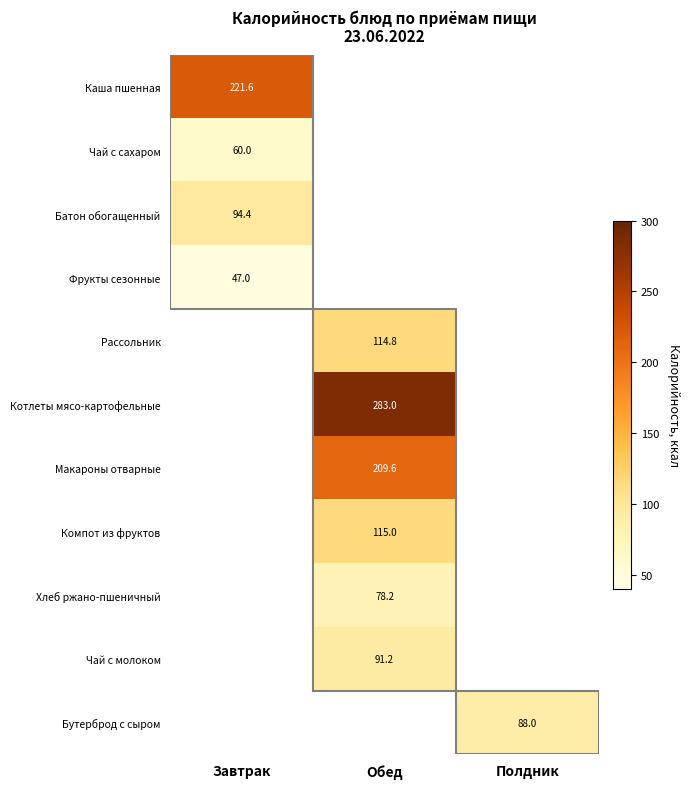

Rank the categories by Чай с сахаром value from highest to lowest.

Завтрак, Обед, Полдник